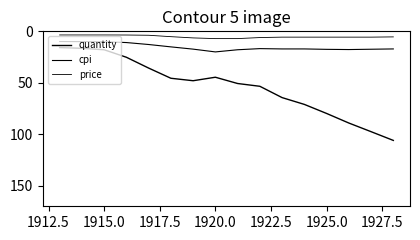

True or false: price and cpi cross at least once.

False